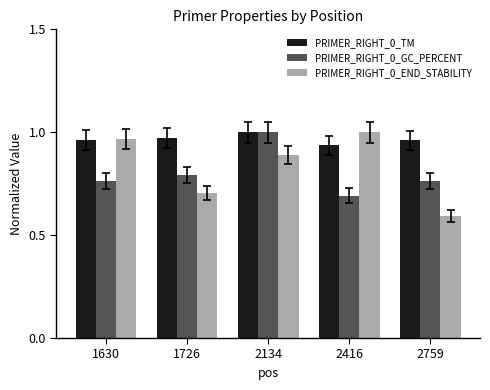

At how many categories does at least one series exceed 0?

5